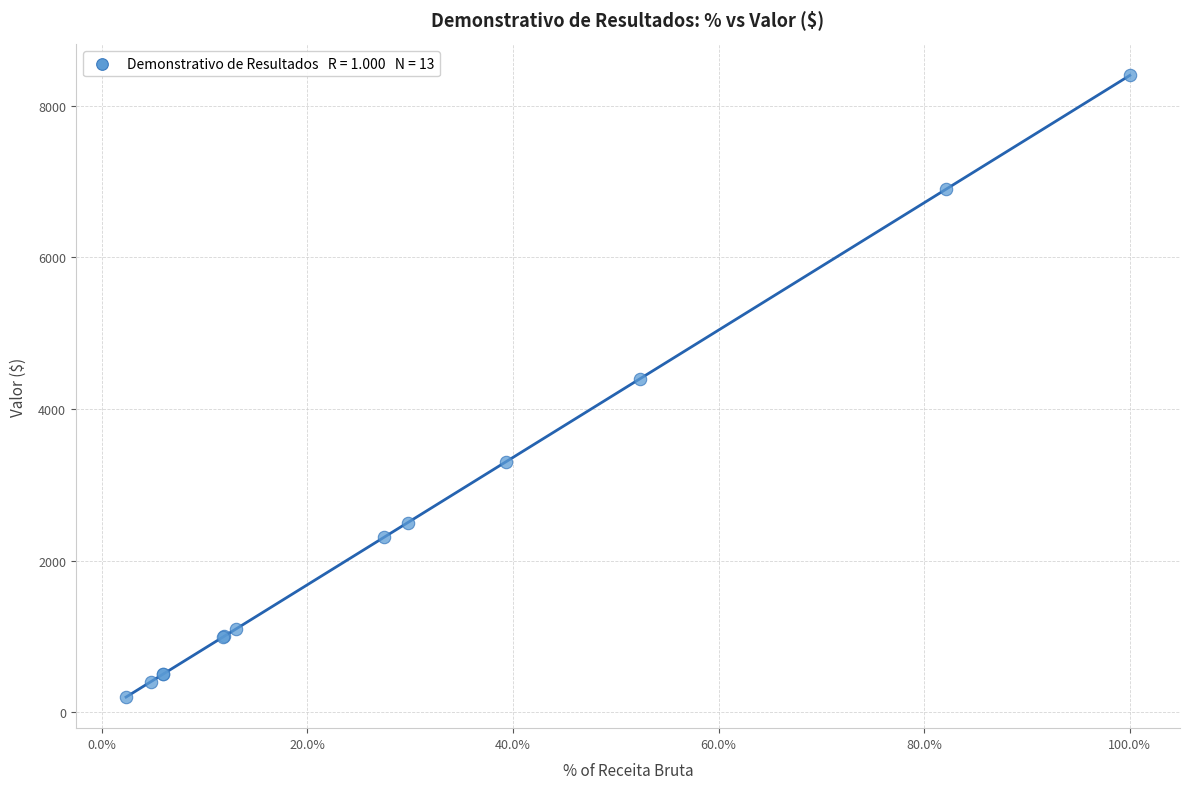

What Y value in the scatter plot is closest to 4300?

4400